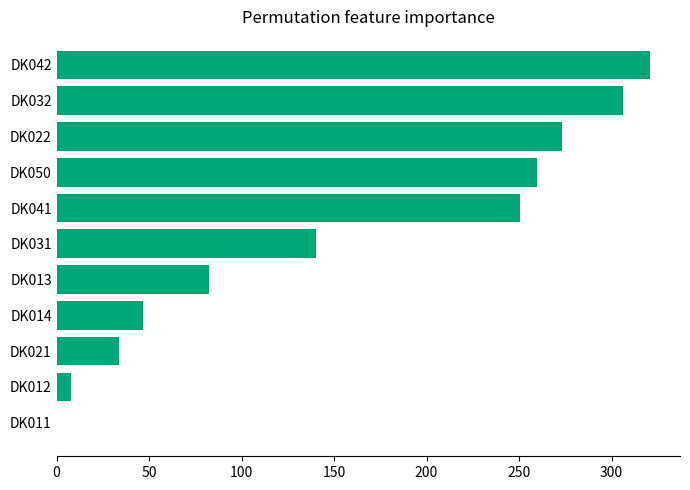

Reading bottom to top, list all the values displayed in this chart.

DK011=0.3	DK012=7.9	DK021=33.9	DK014=46.7	DK013=82.4	DK031=140.0	DK041=250.8	DK050=259.6	DK022=273.1	DK032=306.3	DK042=321.0